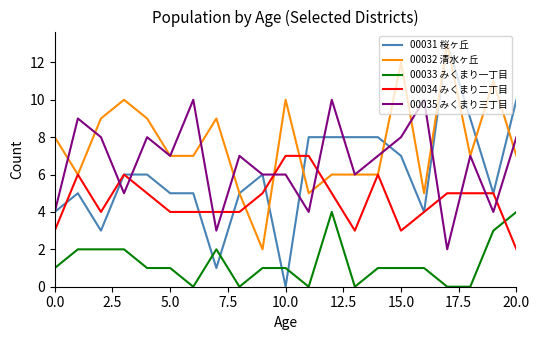

What is the sum of all 00035 みくまり三丁目 values?

139